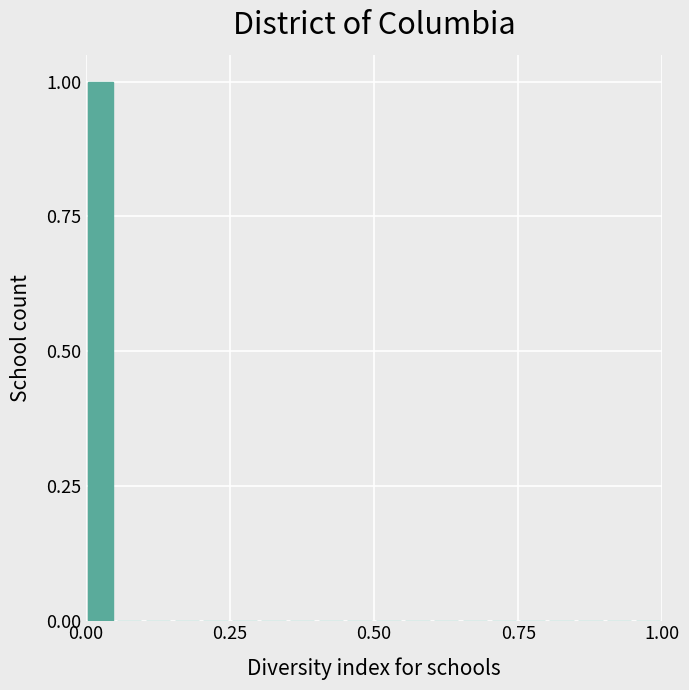

Read against the x-axis, roughly where is the centre of the tallest bar?

0.05